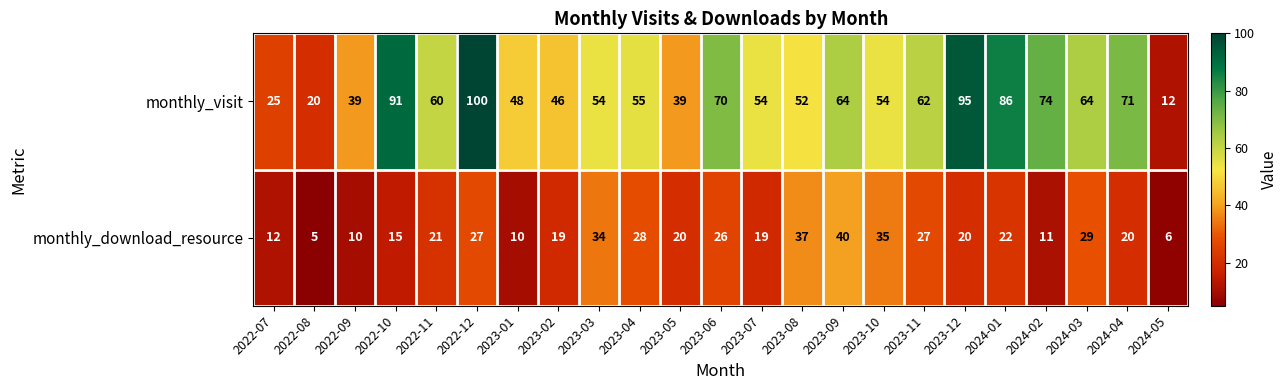

List the series in order of their overall mean, highest first.

monthly_visit, monthly_download_resource